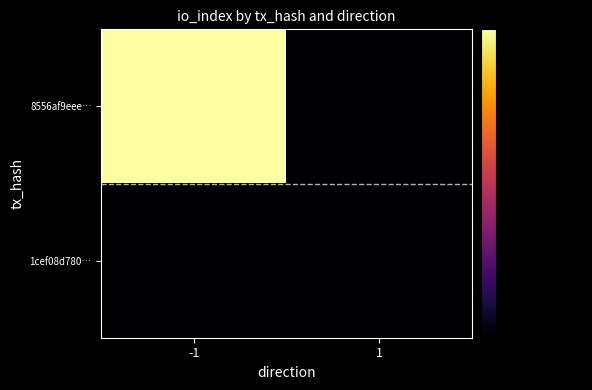

Which series has the widest spread of values?

8556af9eee…